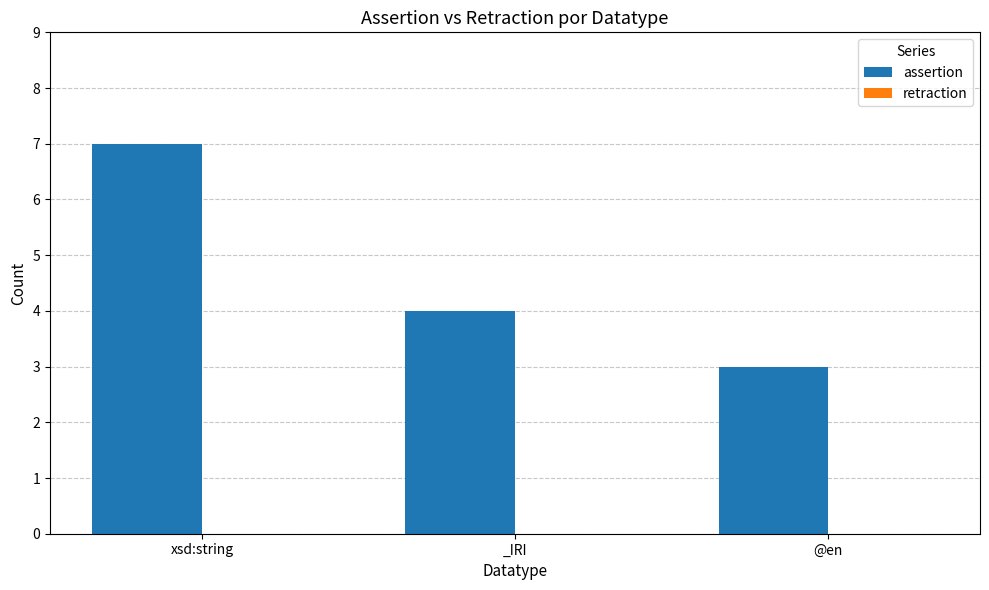

What is the difference between the maximum and minimum values?

4